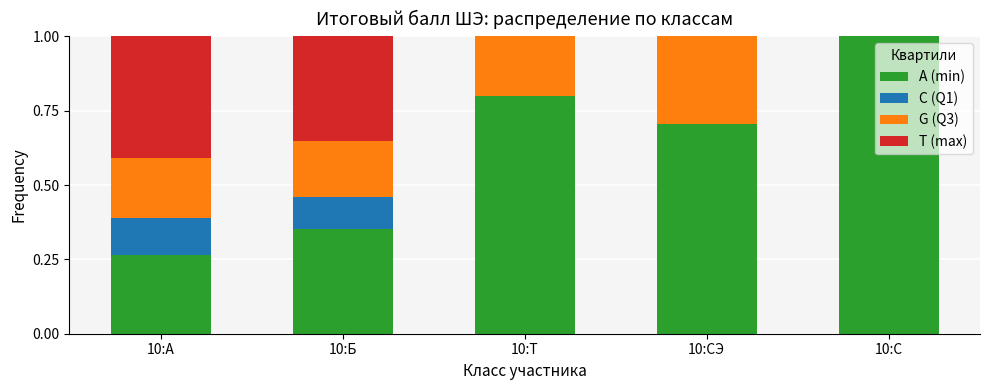

What is the total value across all series at 10:С?

1.0